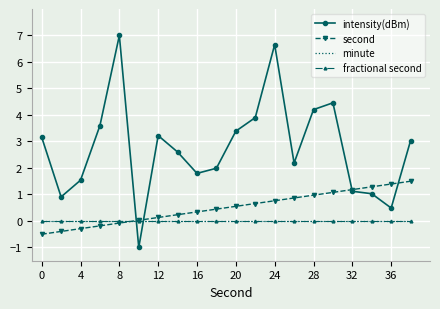

At how many categories does at least one series exceed 1?

18